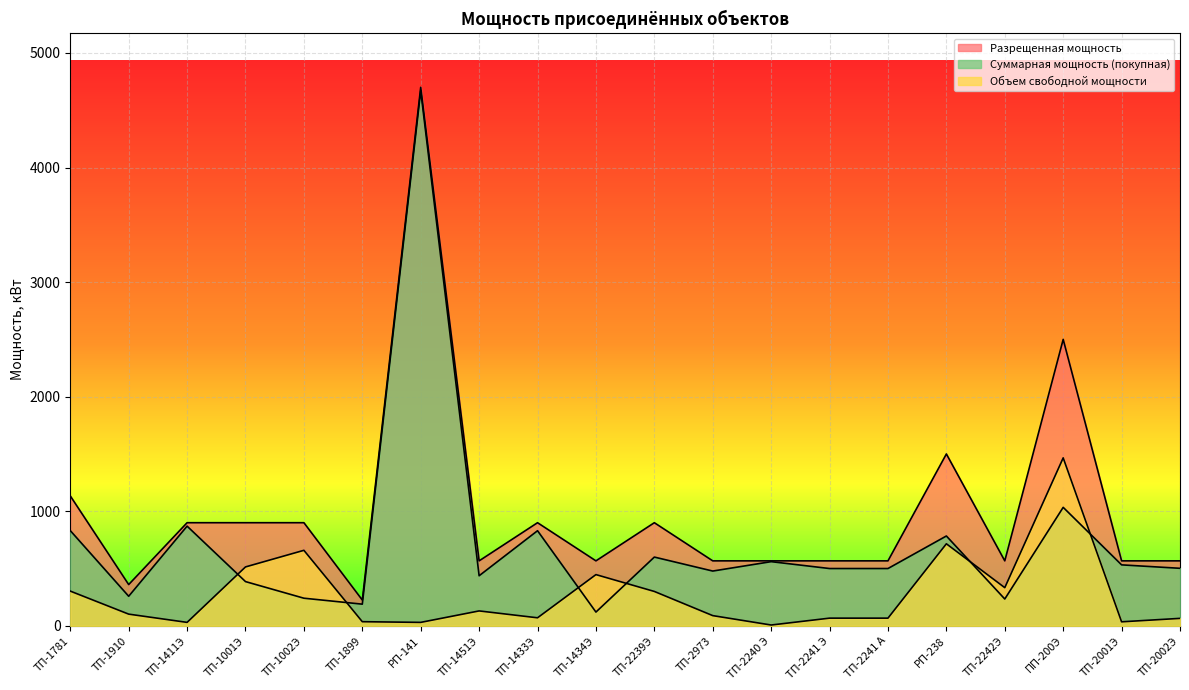

What is the difference between the maximum and minimum values in the Суммарная мощность (покупная) series?

4550